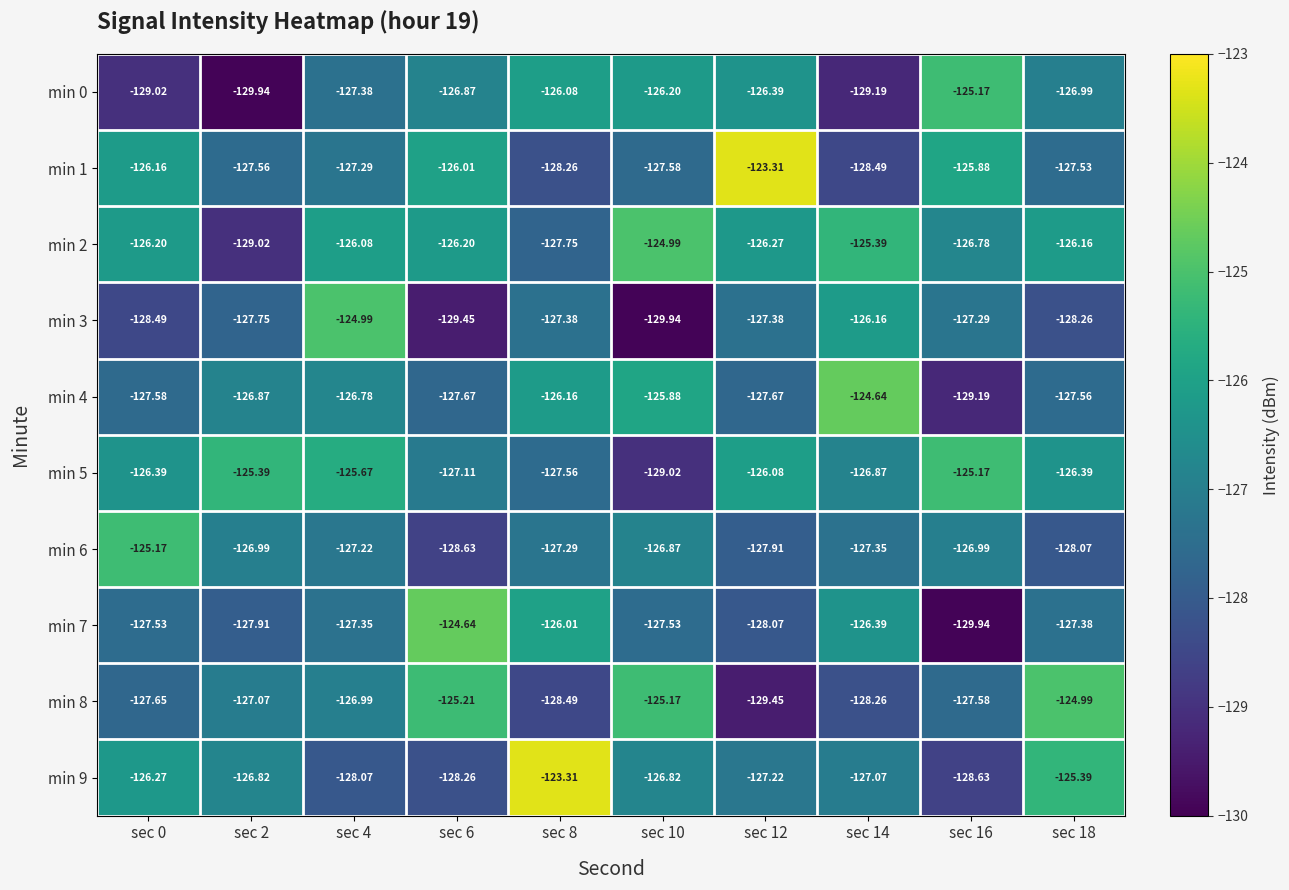

Is the value of min 5 at sec 12 greater than the value of min 1 at sec 12?

No